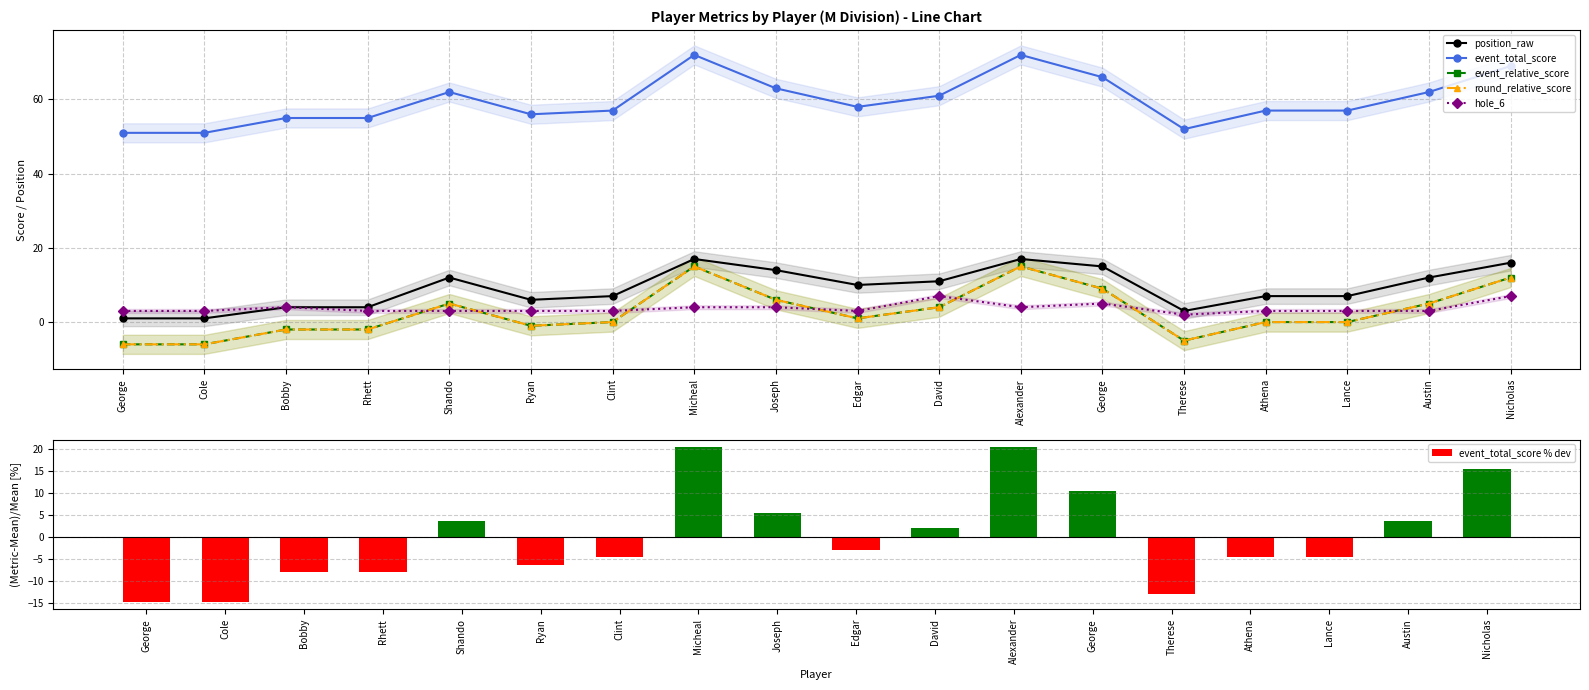

Which has a higher value, Micheal or Bobby?

Micheal